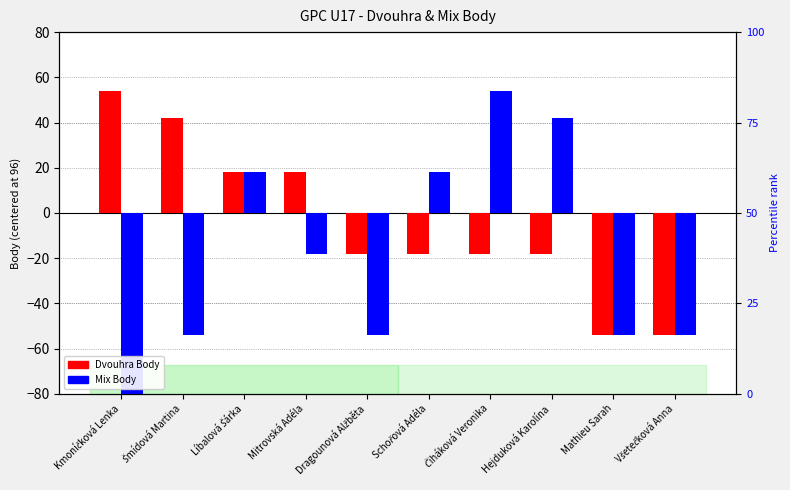

Which series has the largest range (max minus min)?

Mix Body